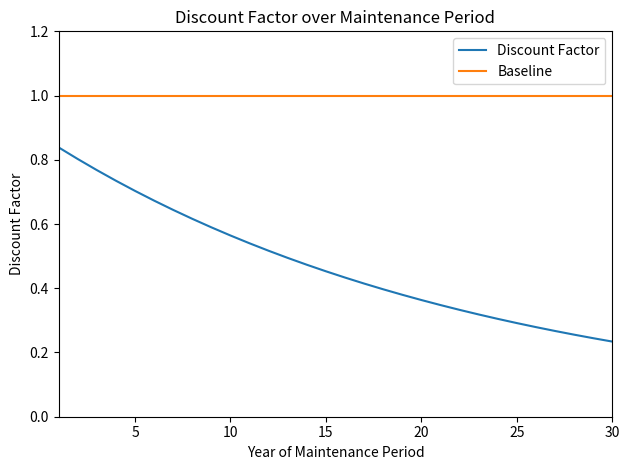

Which series has the largest range (max minus min)?

Discount Factor